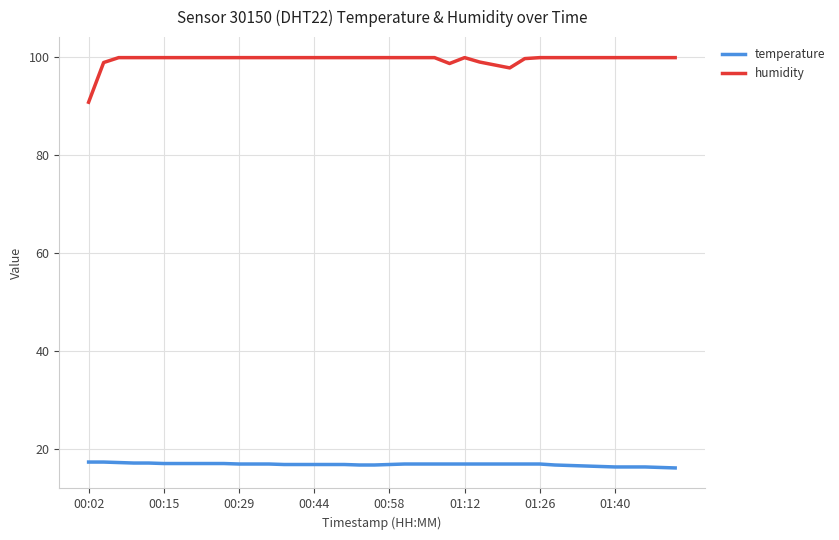

Rank the series by their maximum value, from highest to lowest.

humidity, temperature